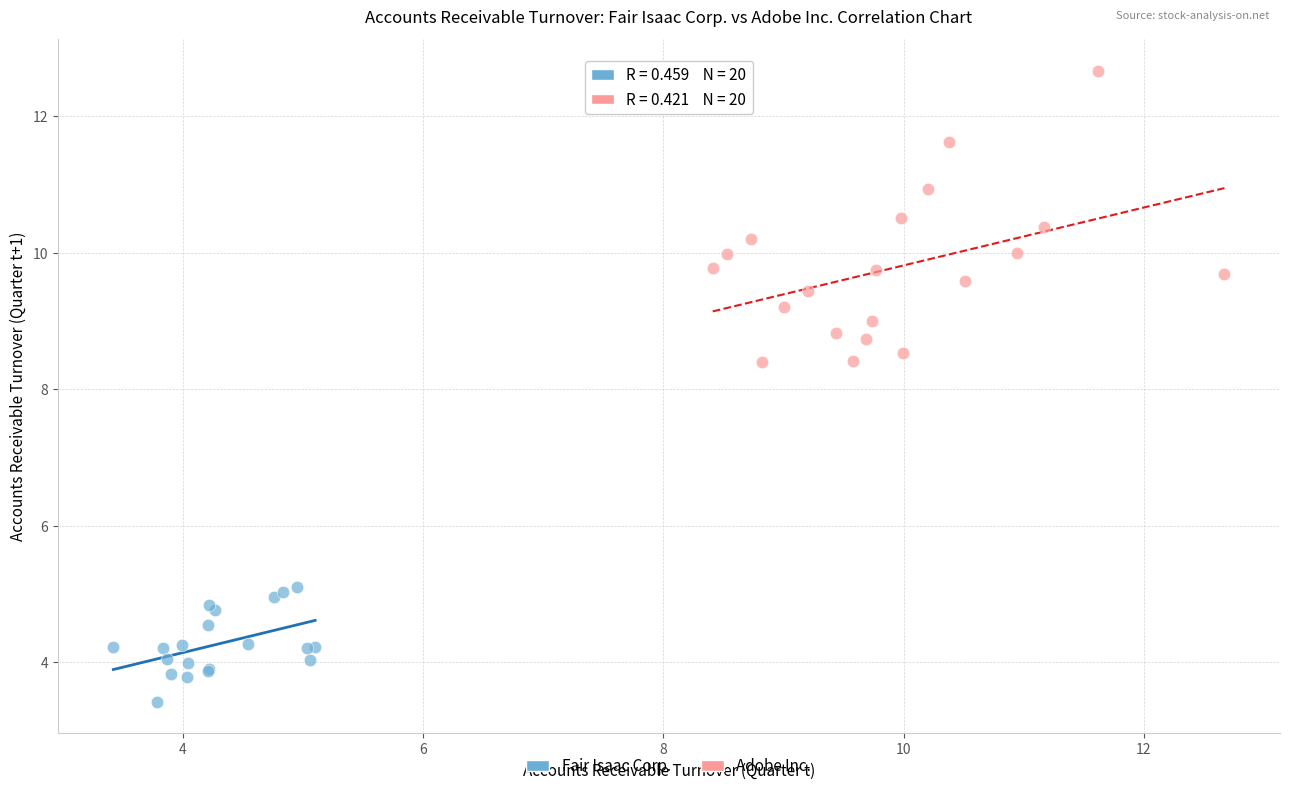

Which series reaches the maximum Y coordinate?

Adobe Inc.